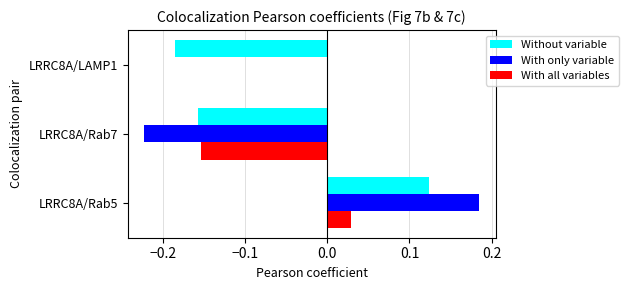

The value of With all variables at LRRC8A/LAMP1 is 0.0. True or false?

True